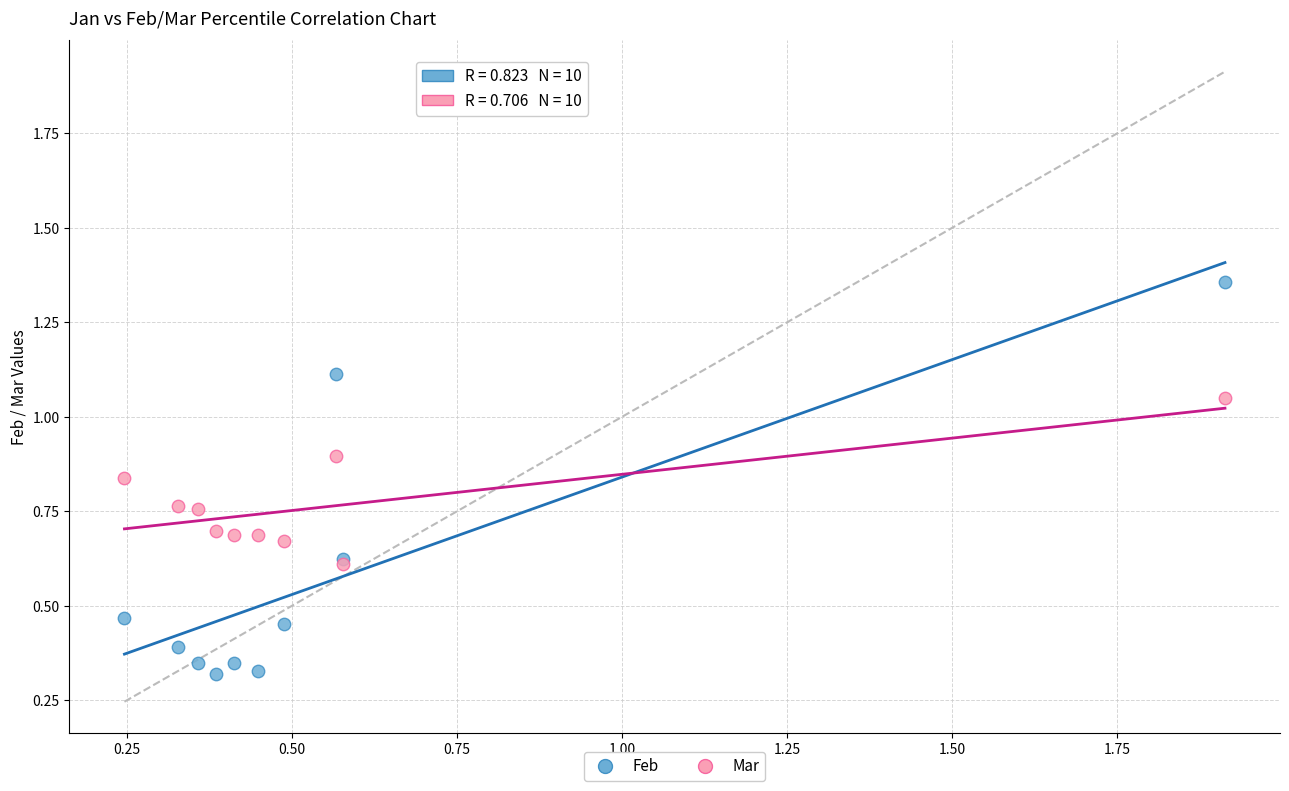

Which series contains the highest Y value?

Feb